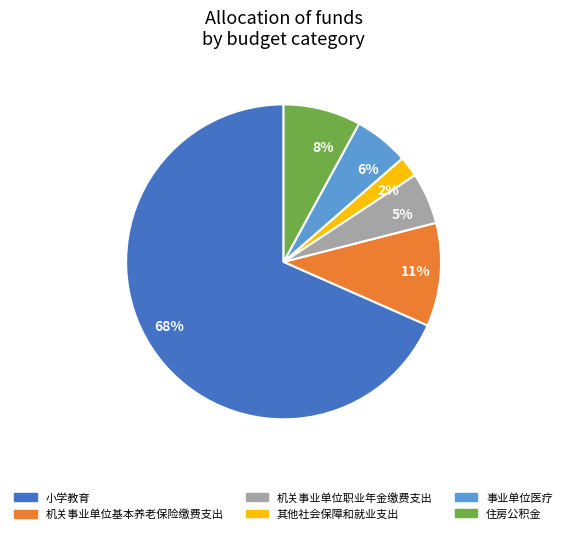

Which slice is the largest?

68%